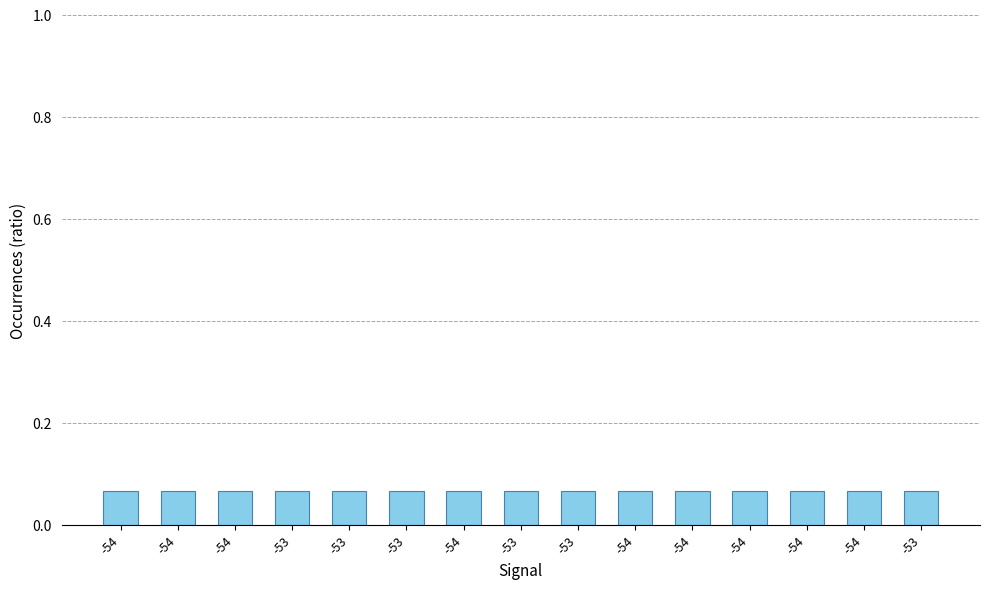

What is the sum of the values at -54 and -54?

0.1